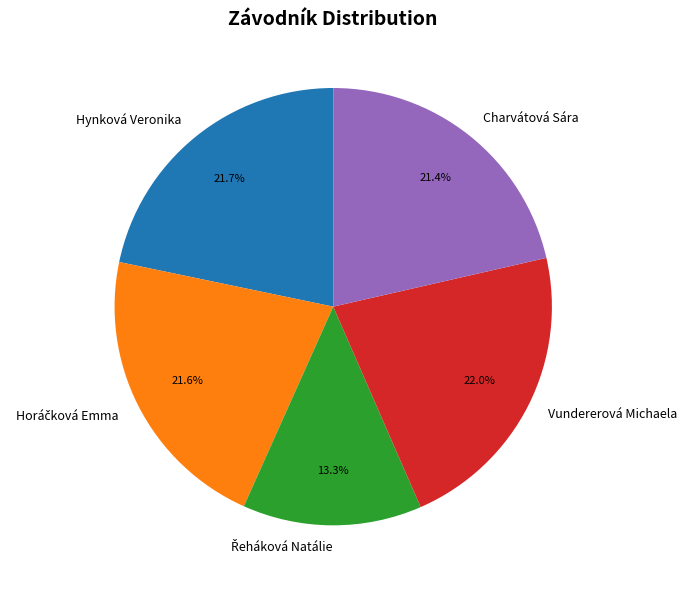

To the nearest percent, what portion does Charvátová Sára represent?

21%